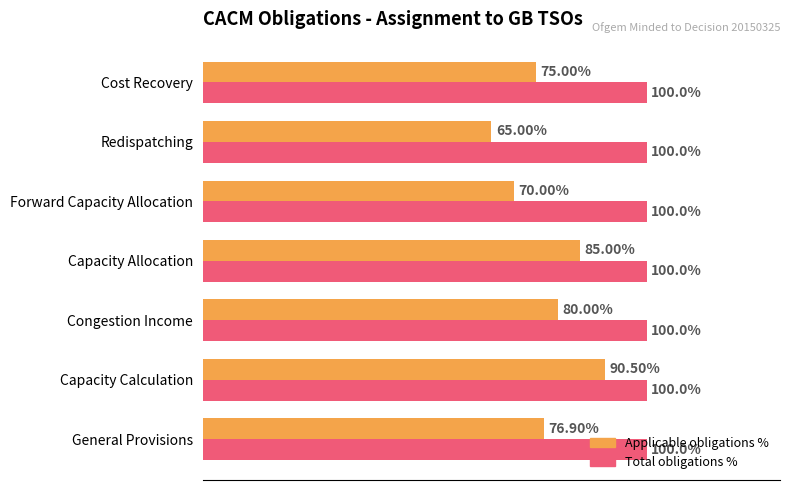

Which series has the largest total across all categories?

Total obligations %